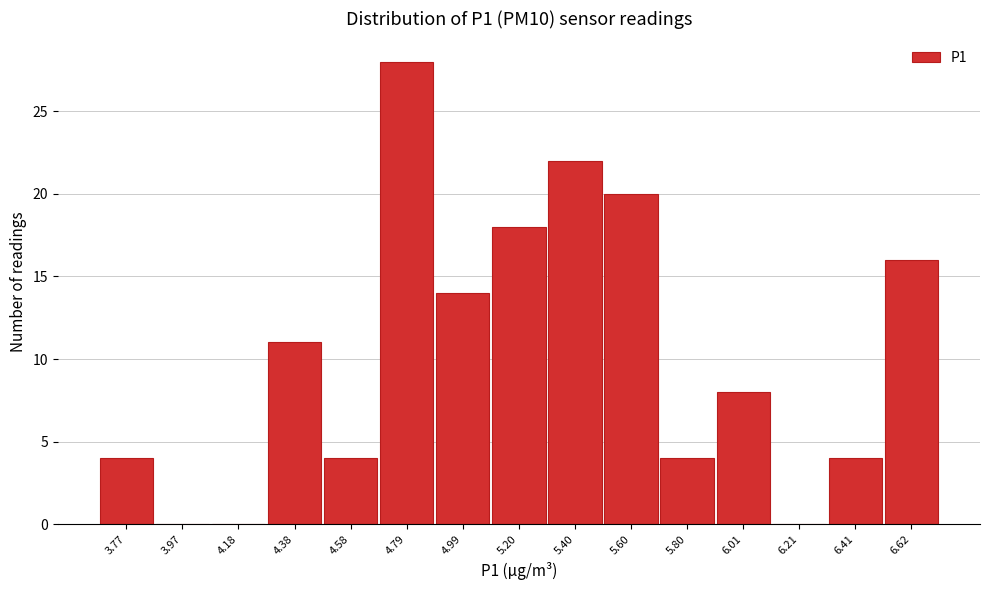

What is the height of the bar covering 4.70 to 4.90 on the x-axis? Neither the bar edges nor the heights are printed on the chart, so give them approximately, as read against the axes.

28